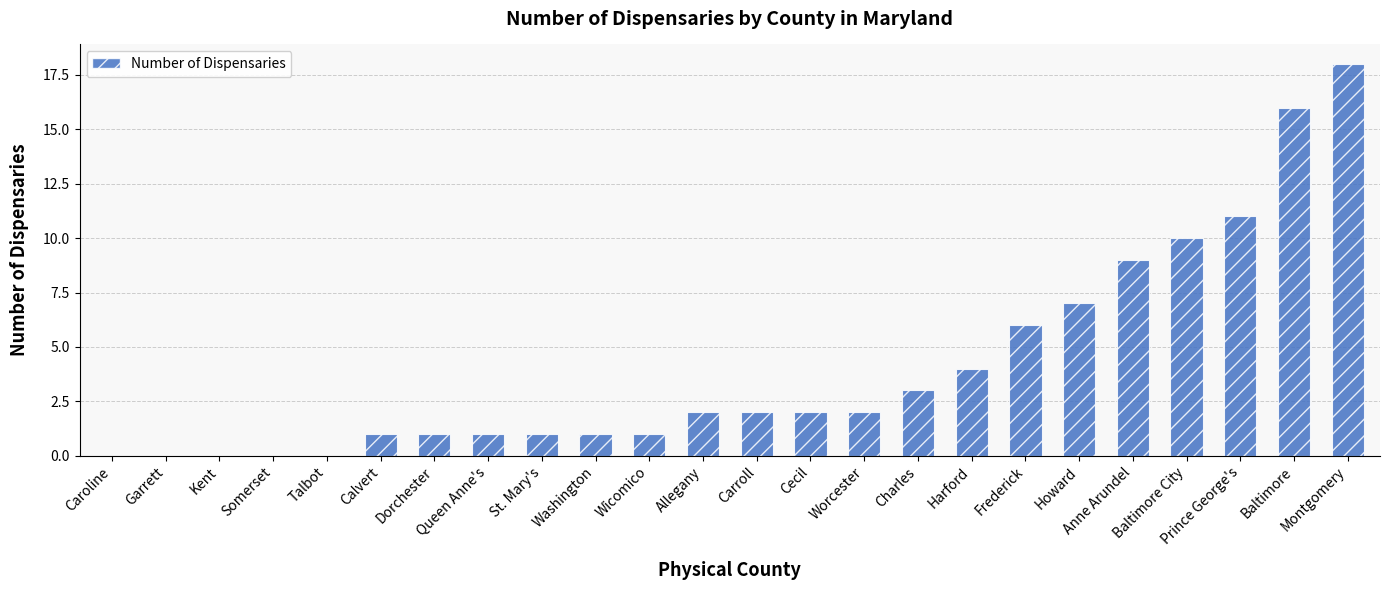

What is the sum of all values?

98